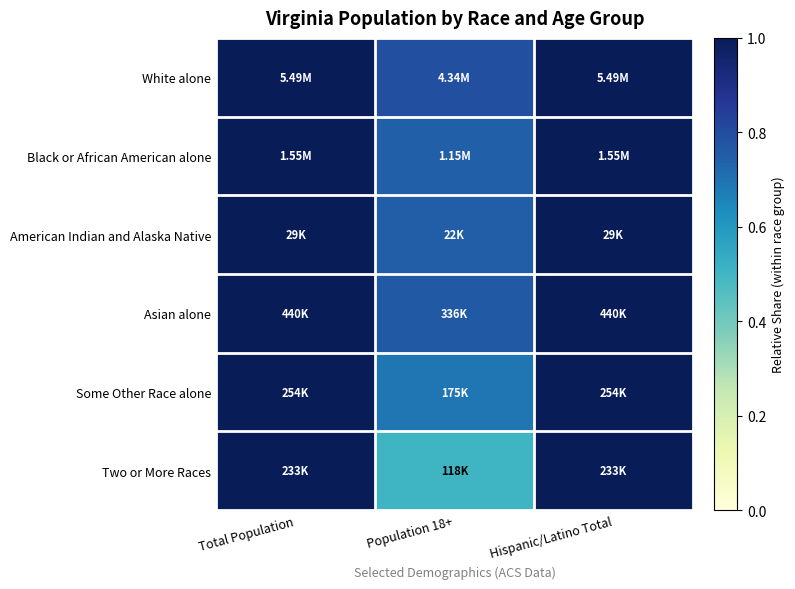

Reading left to right, extract all data points from this chart.

White alone: Total Population=1.0	Population 18+=0.8	Hispanic/Latino Total=1.0
Black or African American alone: Total Population=1.0	Population 18+=0.7	Hispanic/Latino Total=1.0
American Indian and Alaska Native: Total Population=1.0	Population 18+=0.8	Hispanic/Latino Total=1.0
Asian alone: Total Population=1.0	Population 18+=0.8	Hispanic/Latino Total=1.0
Some Other Race alone: Total Population=1.0	Population 18+=0.7	Hispanic/Latino Total=1.0
Two or More Races: Total Population=1.0	Population 18+=0.5	Hispanic/Latino Total=1.0